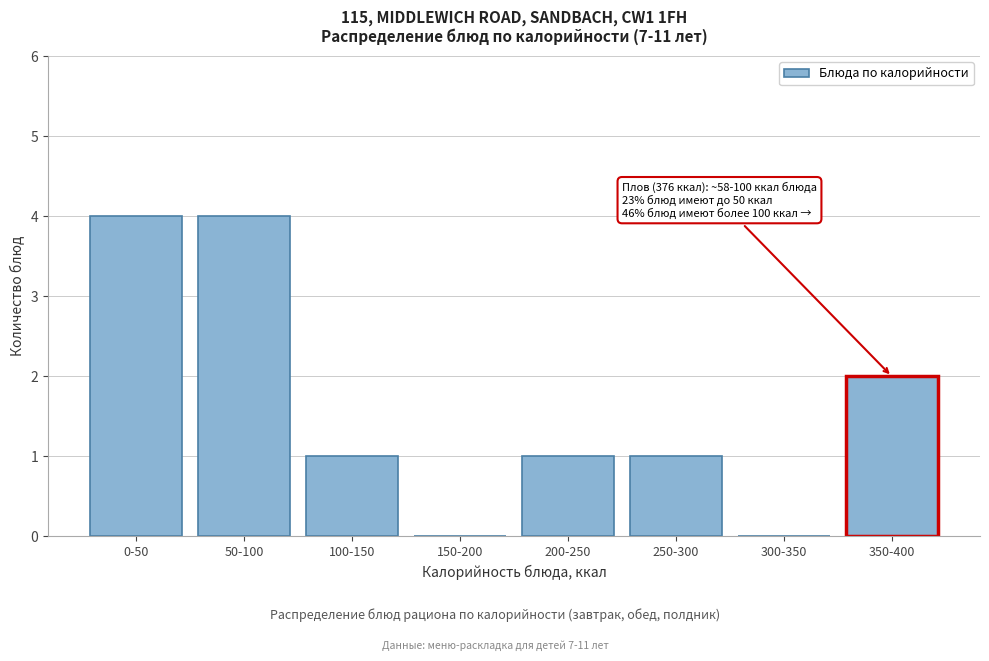

Reading right to left, transcribe all the data shown in this chart.

350-400=2	300-350=0	250-300=1	200-250=1	150-200=0	100-150=1	50-100=4	0-50=4